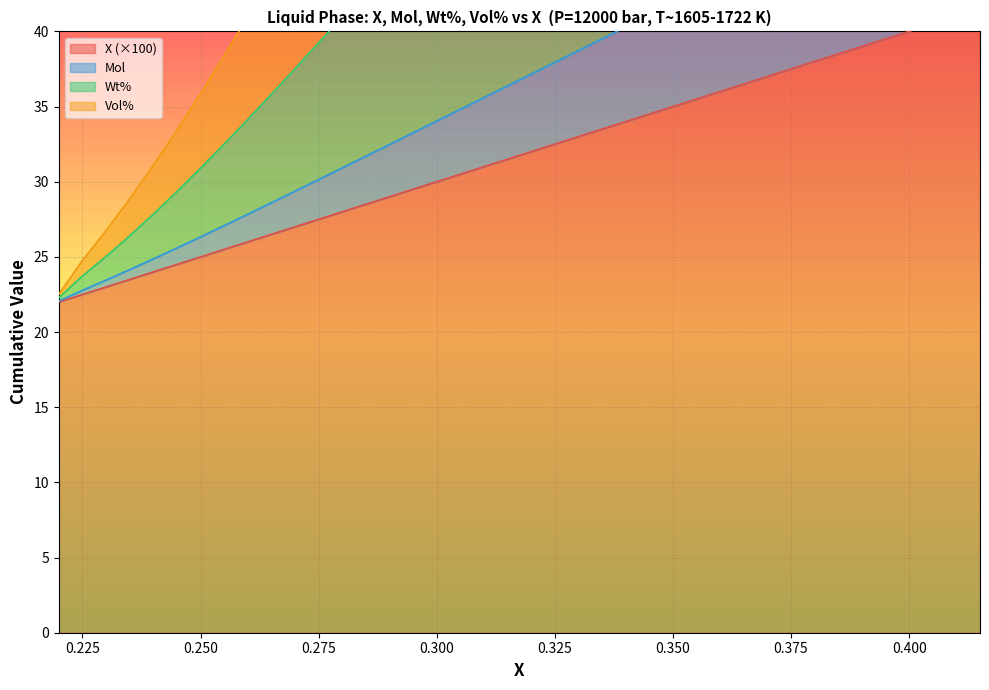

What is the difference between the maximum and minimum values in the Vol% series?

28.9